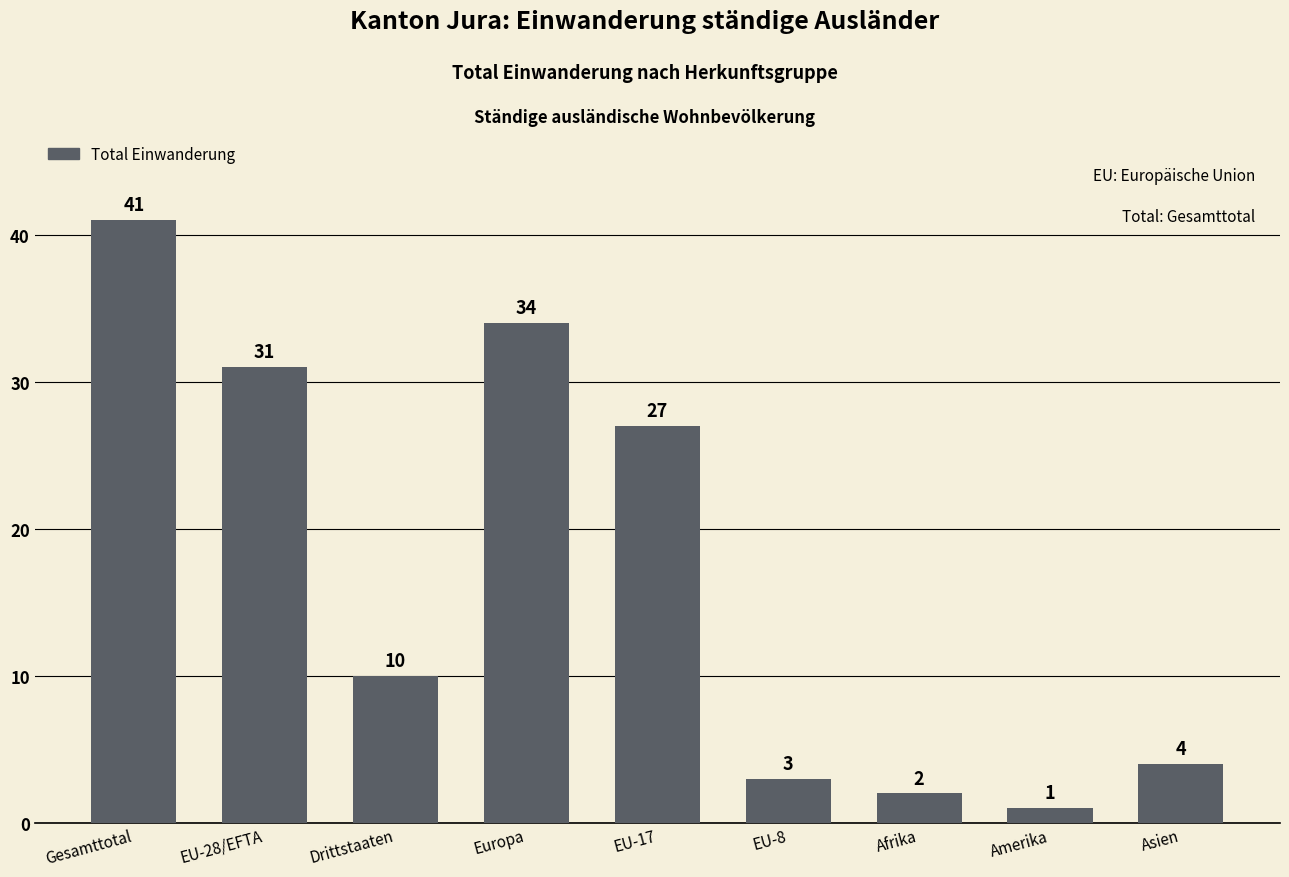

The value at EU-28/EFTA is 9. True or false?

False